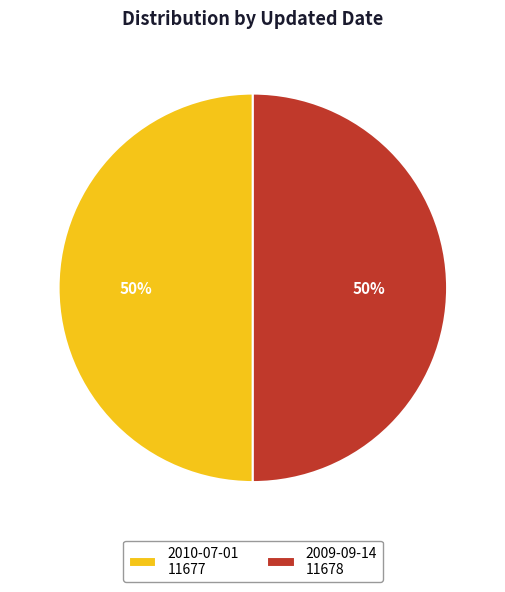

What is the ratio of the value at 2009-09-14 11678 to the value at 2010-07-01 11677?

1.0